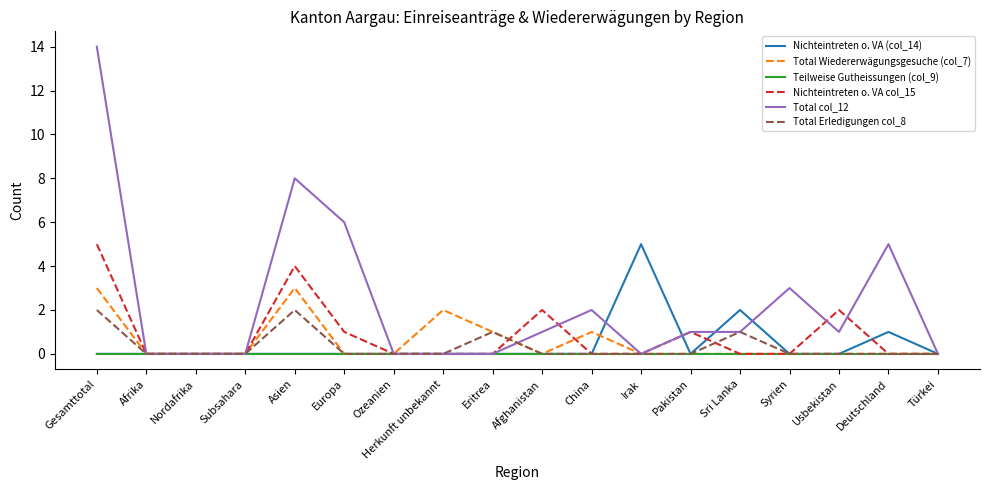

What value does the Nichteintreten o. VA col_15 series have at Usbekistan?

2